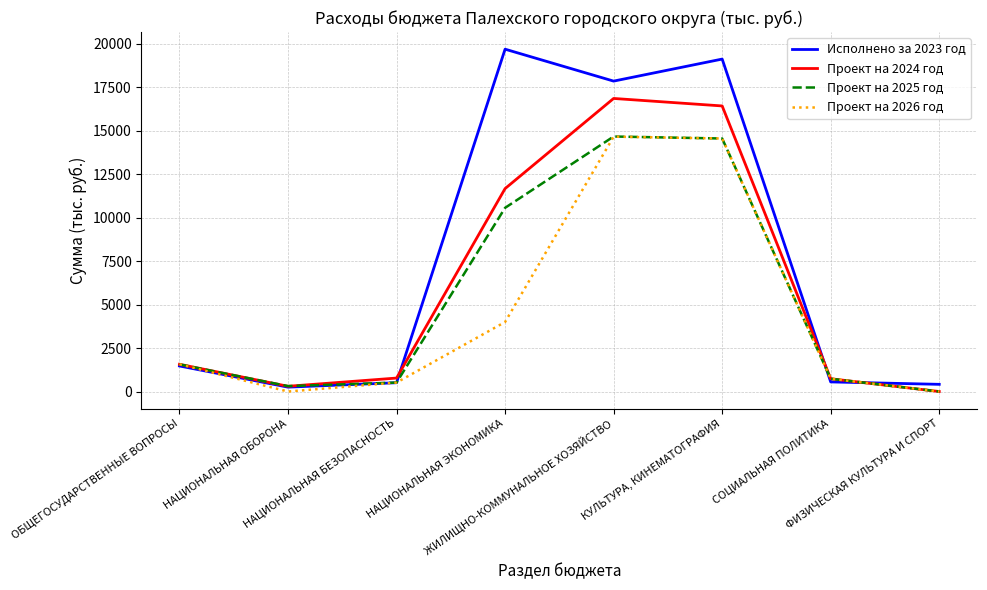

Rank the series by their average value, from highest to lowest.

Исполнено за 2023 год, Проект на 2024 год, Проект на 2025 год, Проект на 2026 год